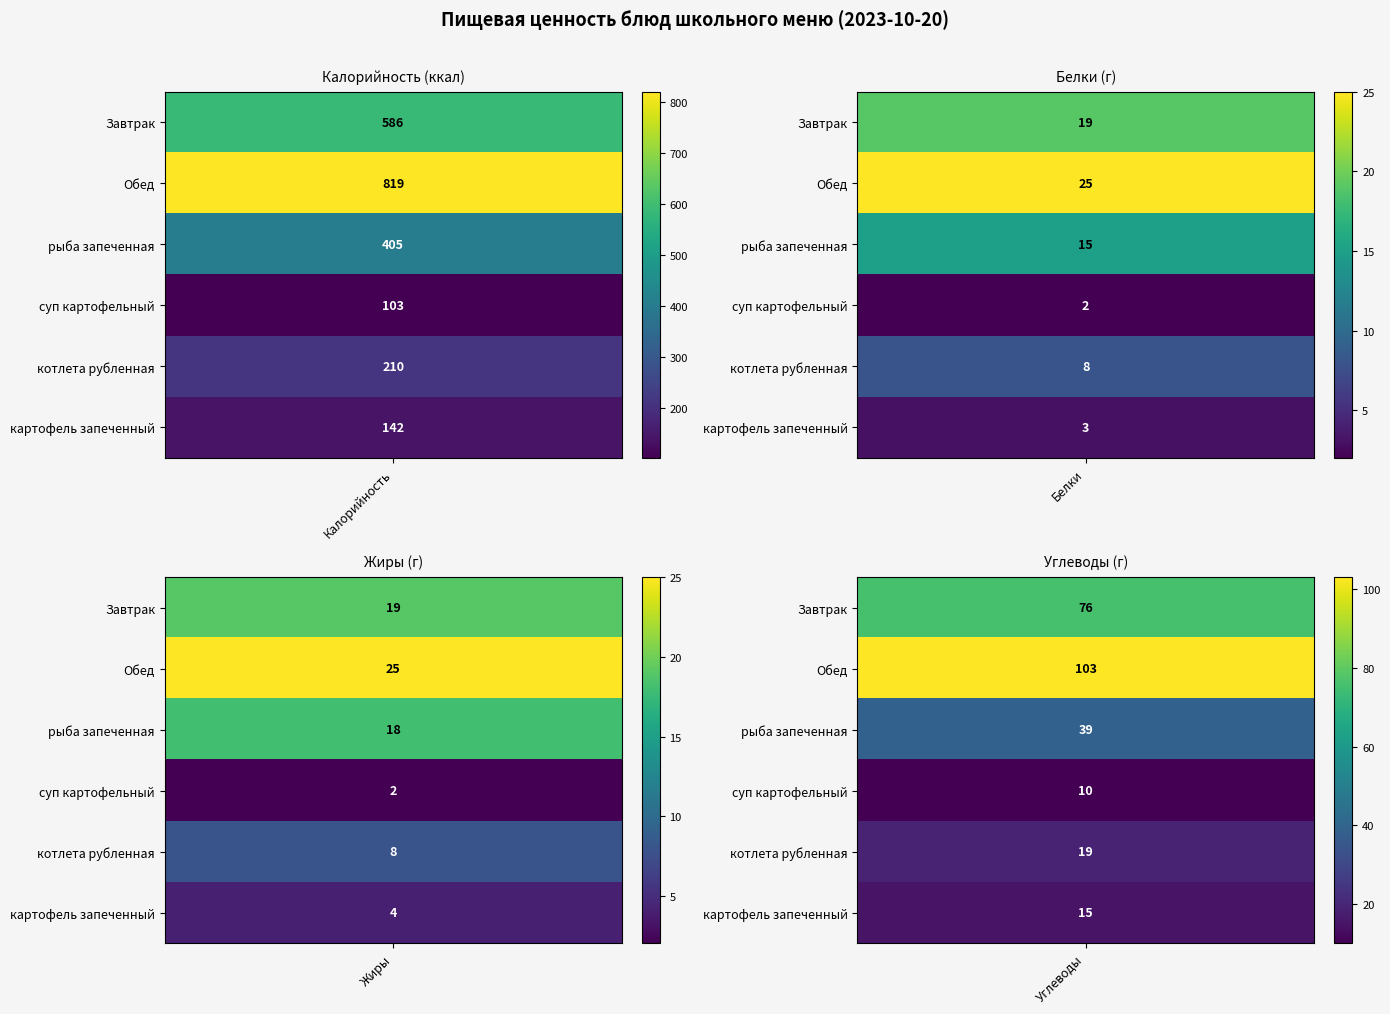

What is the difference between the maximum and second lowest values in the Обед series?

794